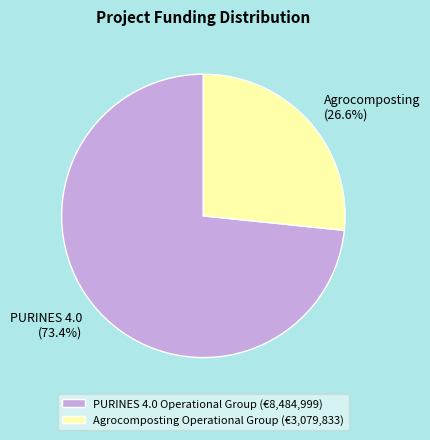

To the nearest percent, what portion does PURINES 4.0 Operational Group represent?

73%